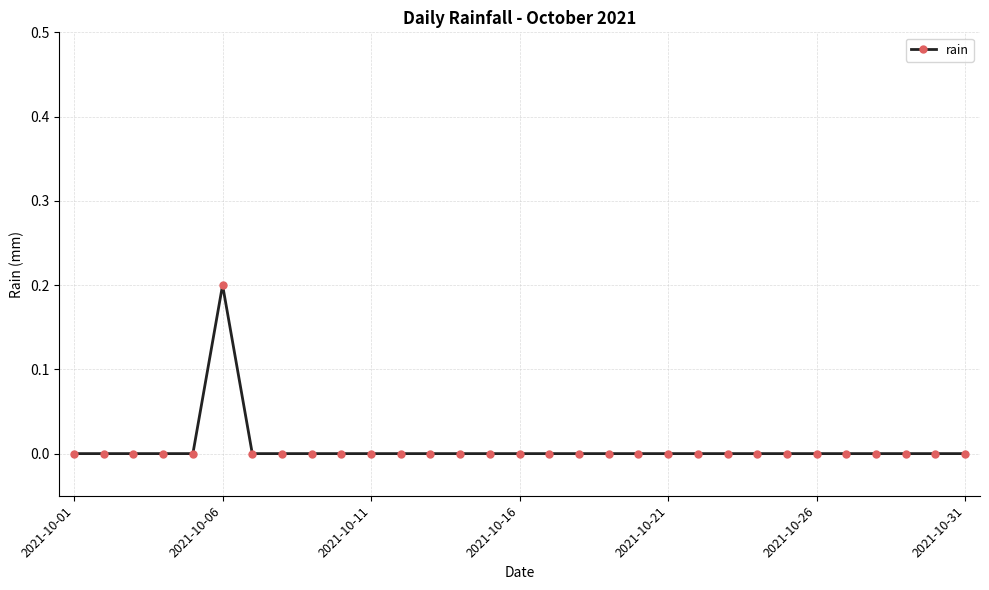

How many series are shown in this chart?

1